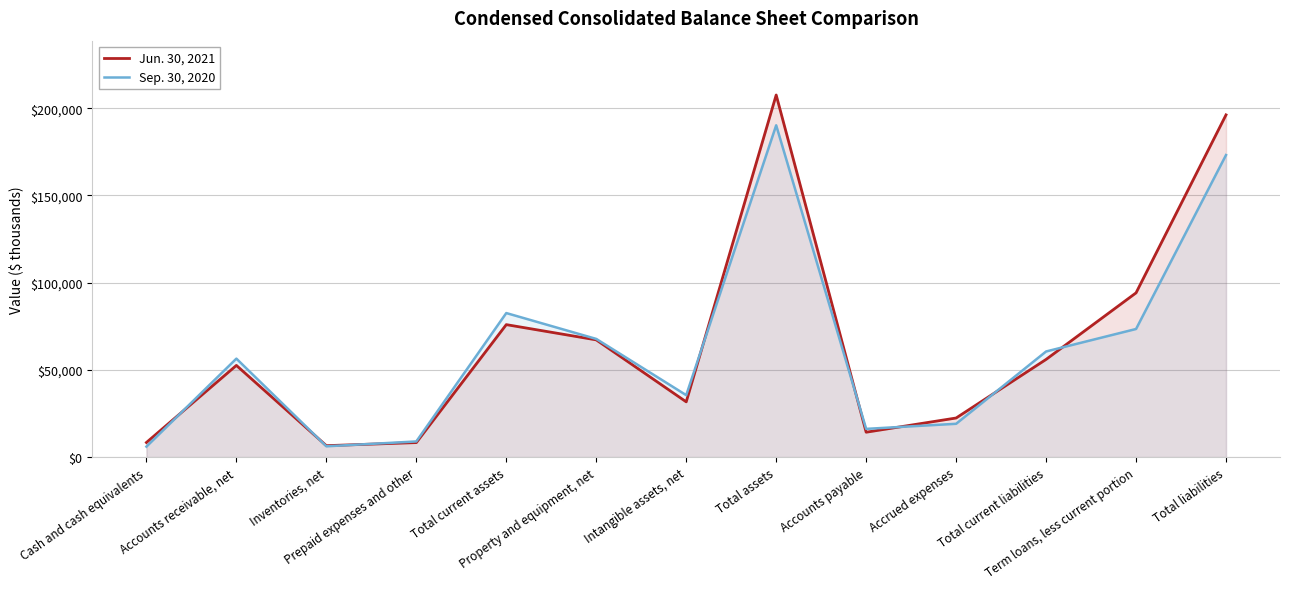

List the series in order of their peak value, lowest first.

Sep. 30, 2020, Jun. 30, 2021